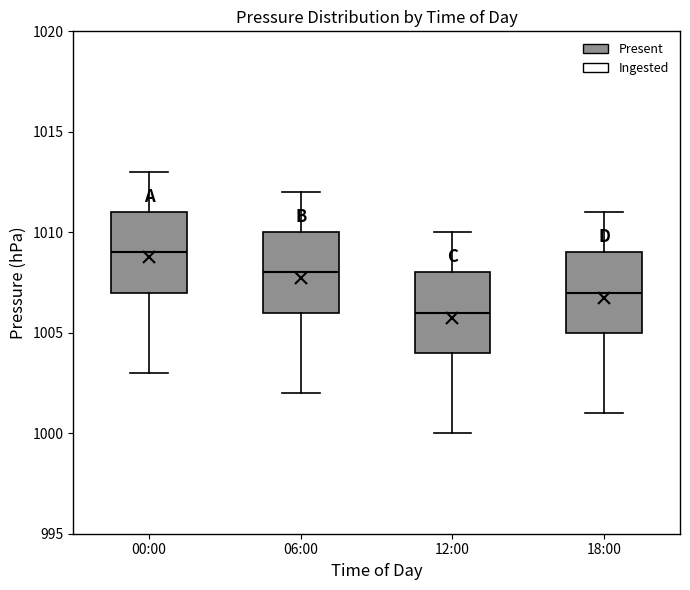

Which box's median line is the lowest?

12:00